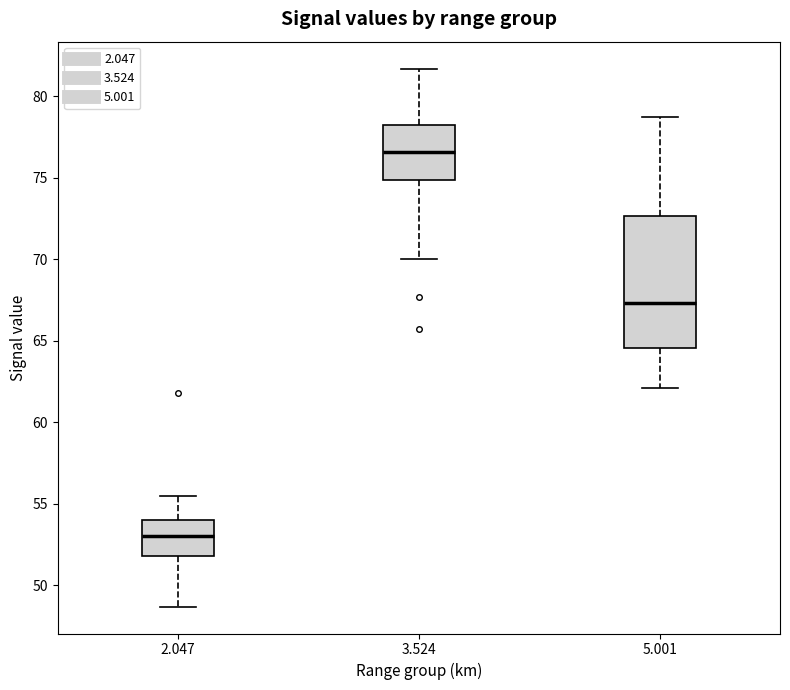

Reading left to right, read every box against the y-axis: the position of its median line, the range the box covers, and the ends of its whiskers. The values are not printed on the chart, so give them approximately, as read against the axis.

2.047: median 53.0, box 52.0 to 54.0, whiskers 48.5 to 55.5
3.524: median 76.5, box 75.0 to 78.0, whiskers 70.0 to 81.5
5.001: median 67.5, box 64.5 to 72.5, whiskers 62.0 to 78.5